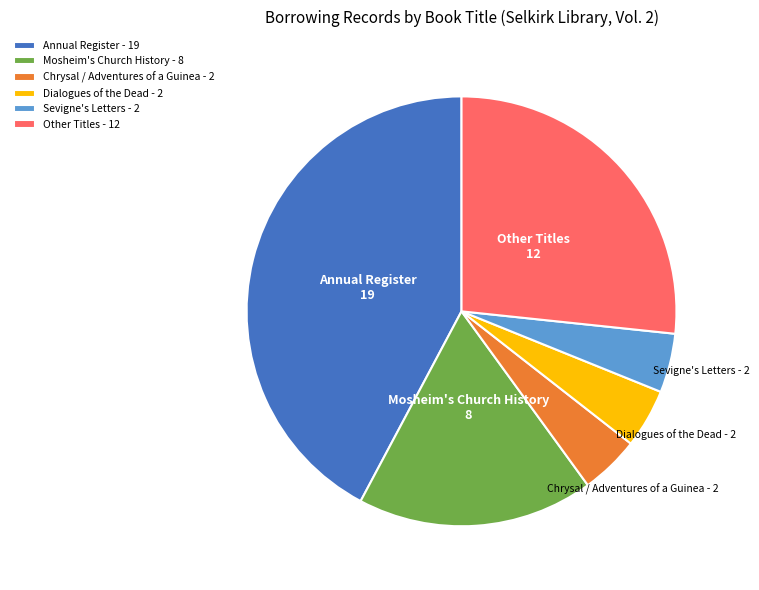

Does Other Titles represent more than half of the total?

No